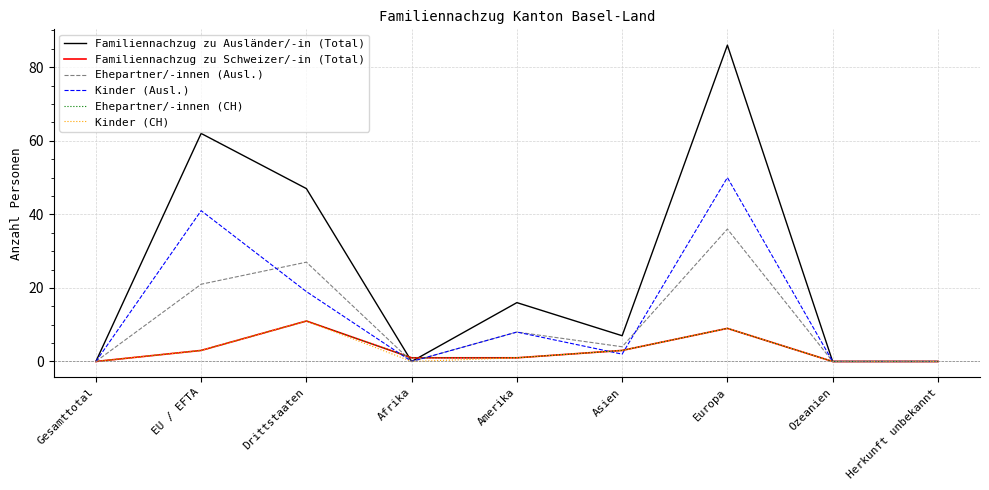

Where is Kinder (Ausl.) nearest to the value 25?

Drittstaaten